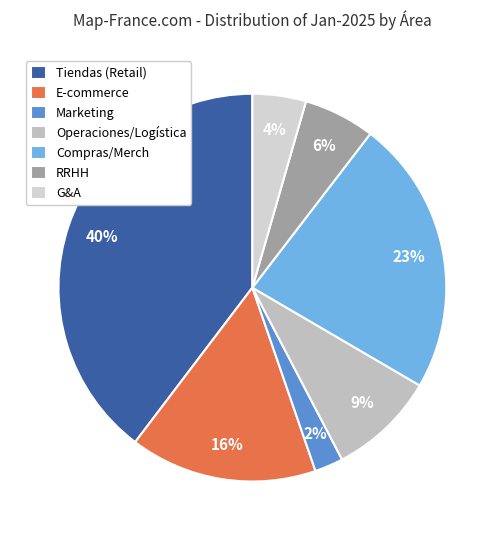

Count the number of slices in the pie.

7